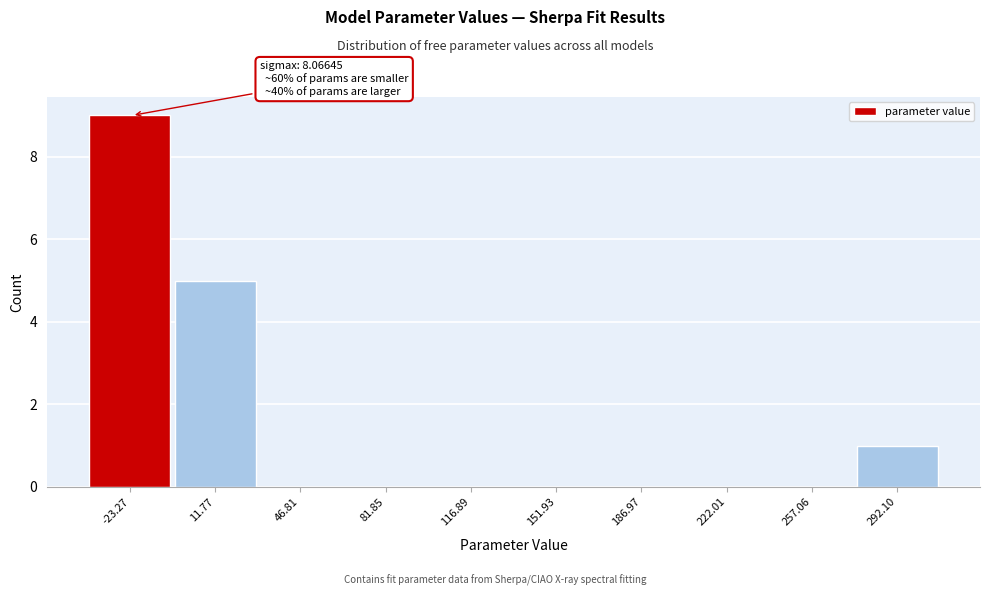

Reading left to right, list all the values displayed in this chart.

-23.27=9	11.77=5	46.81=0	81.85=0	116.89=0	151.93=0	186.97=0	222.01=0	257.06=0	292.10=1